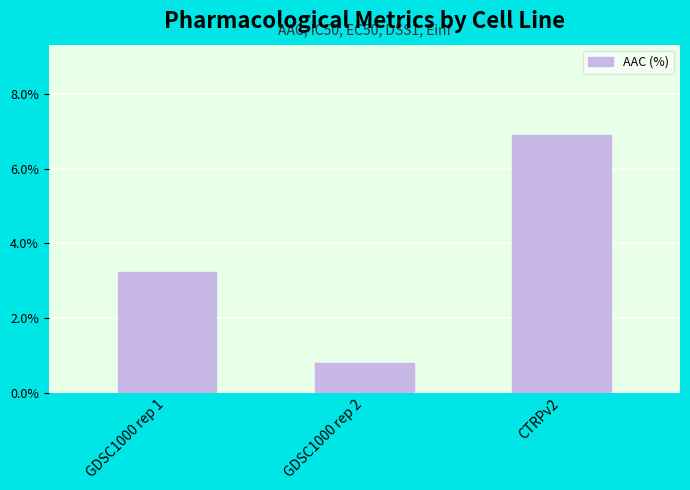

Where does the data first go above 3?

GDSC1000 rep 1